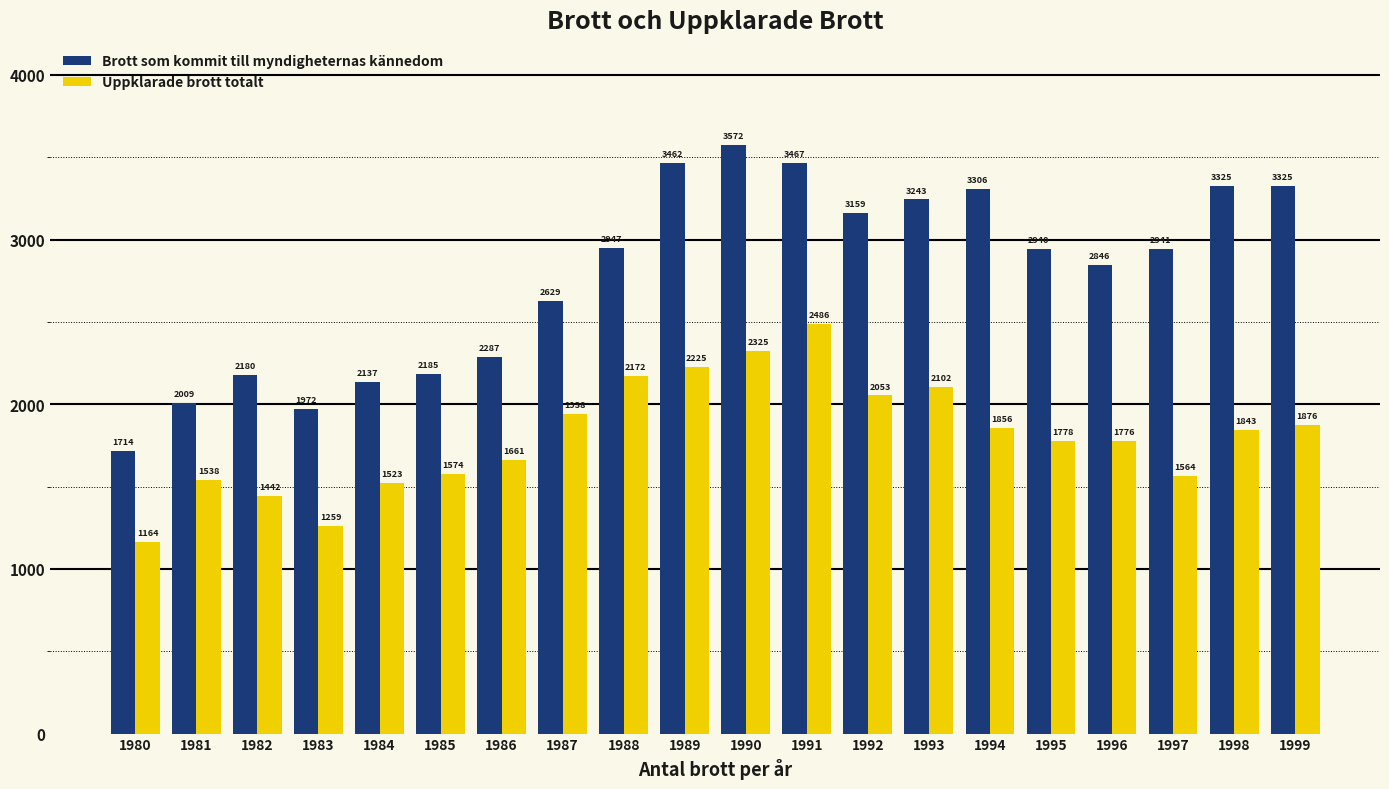

Which series has the largest total across all categories?

Brott som kommit till myndigheternas kännedom